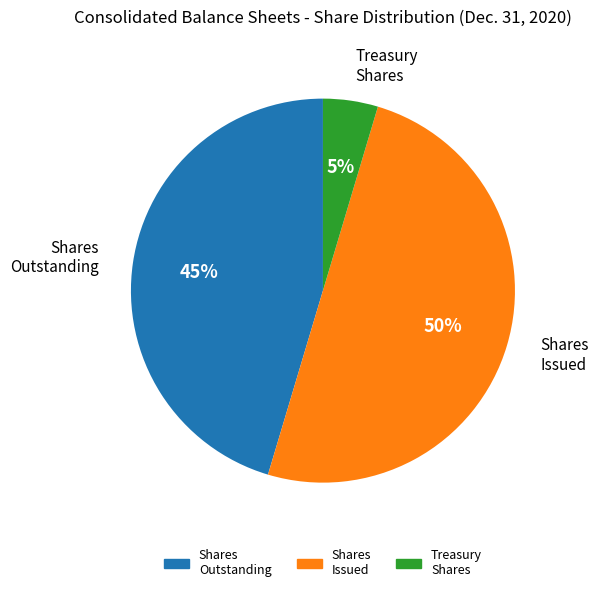

To the nearest percent, what portion does Shares Outstanding represent?

45%